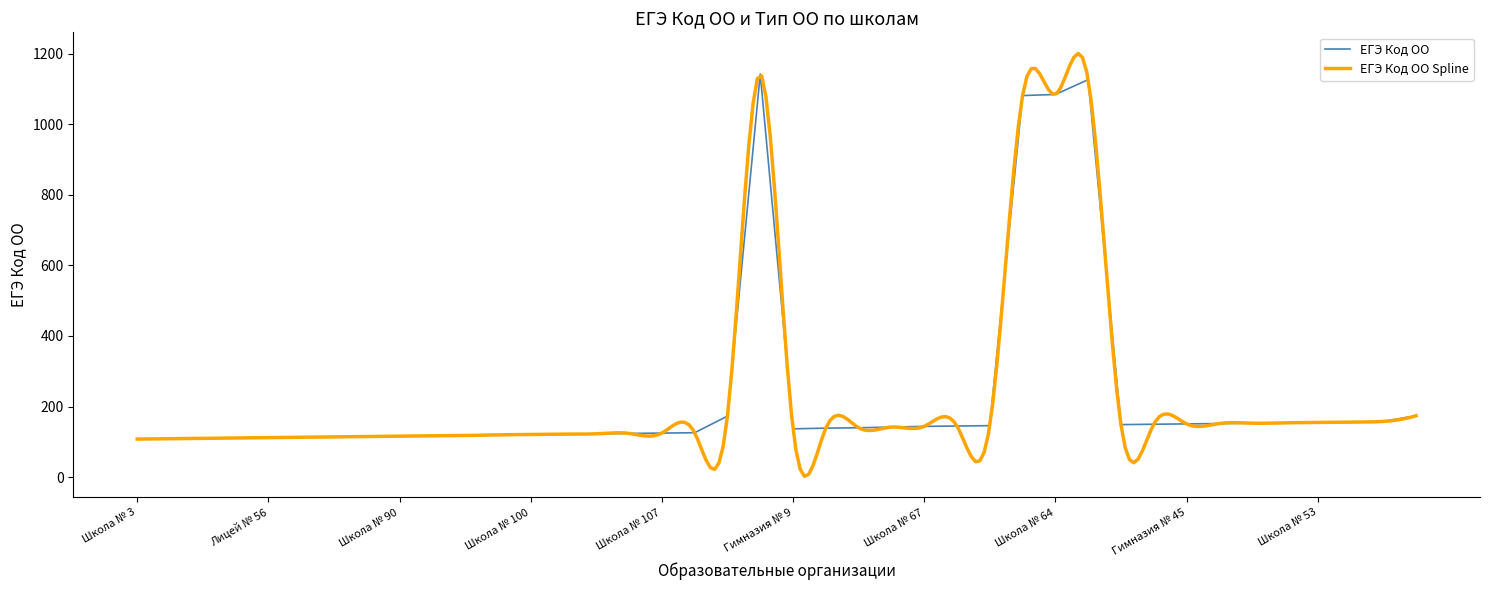

How many values are below 140?

20